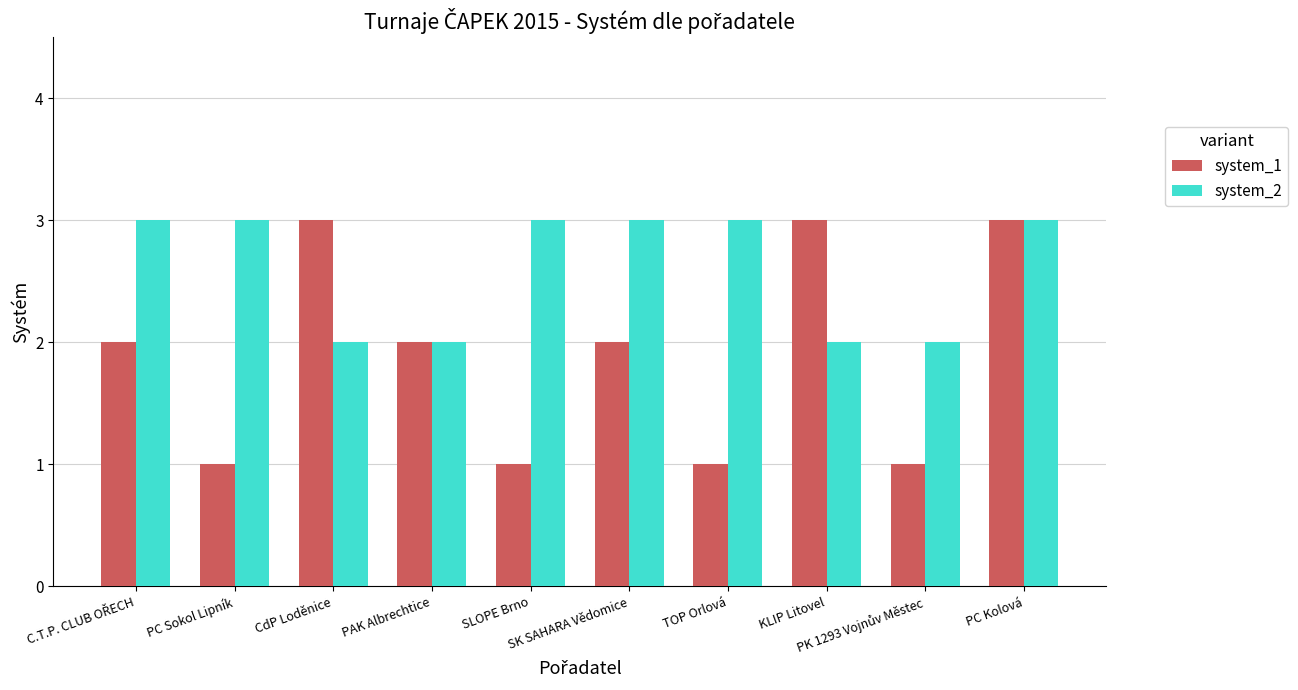

List the series in order of their overall mean, highest first.

system_2, system_1